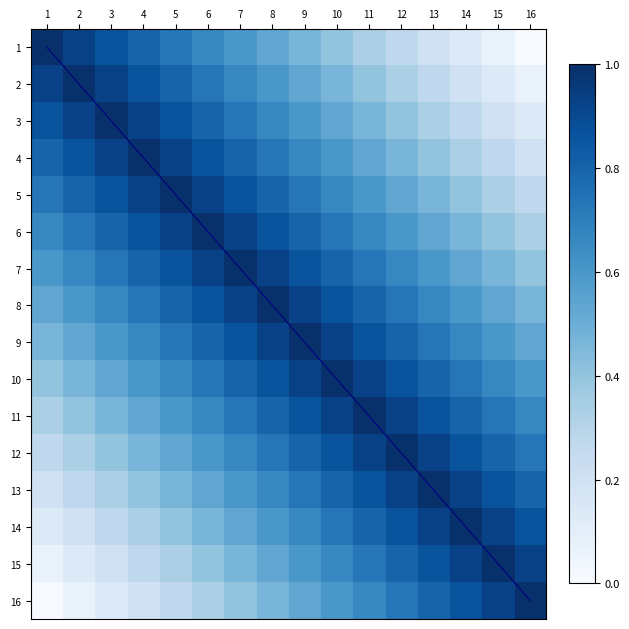

At which category is the sum across all series the highest?

8